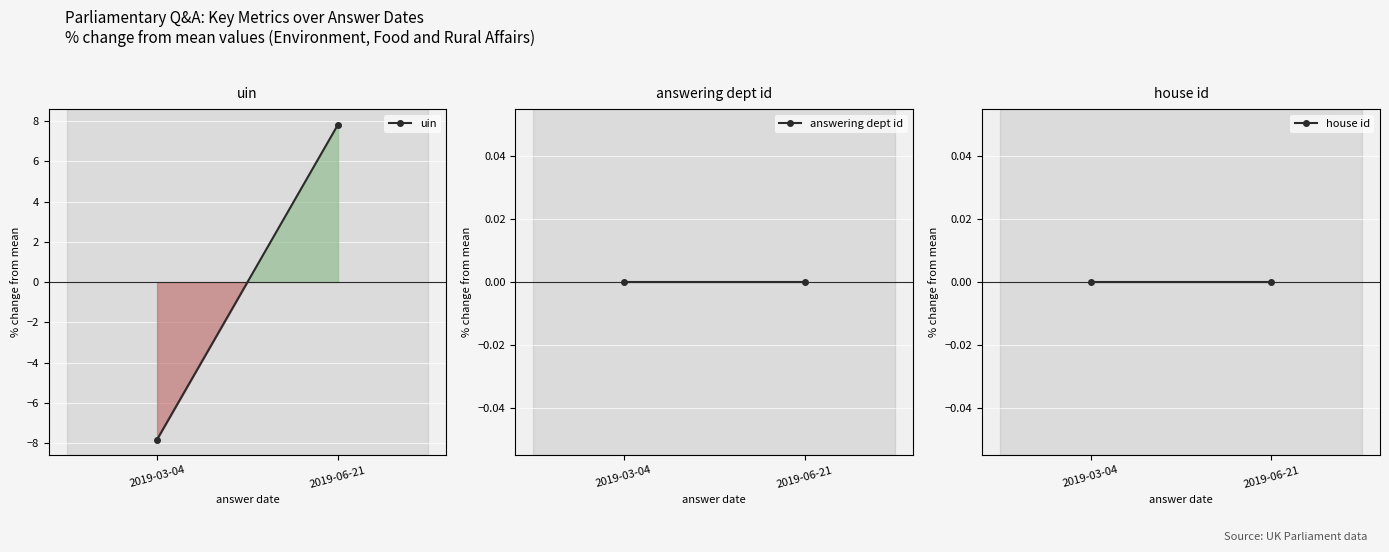

Between 2019-03-04 and 2019-06-21, which series saw the biggest shift?

uin